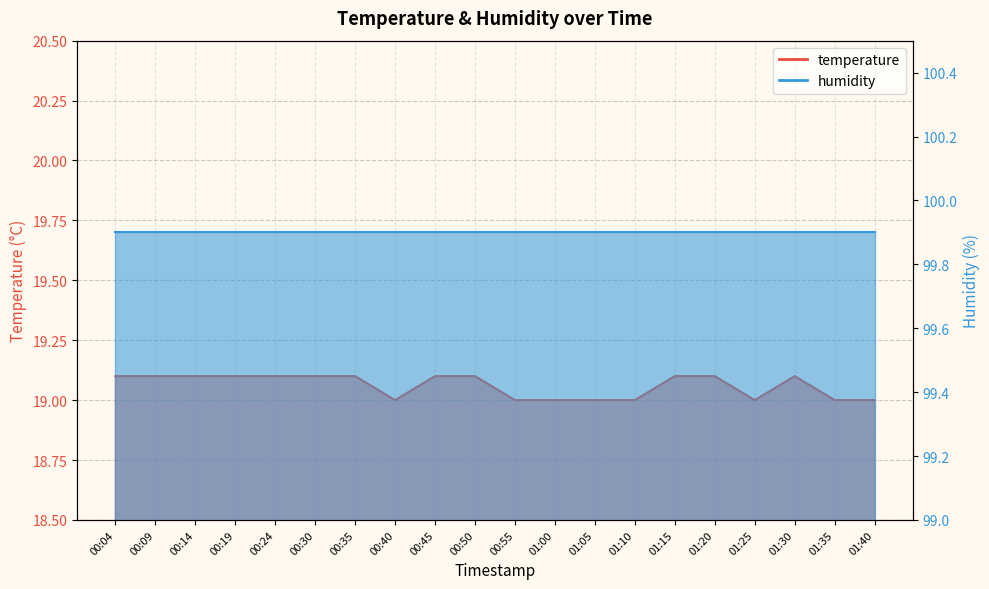

Reading left to right, list all the values displayed in this chart.

19.1	19.1	19.1	19.1	19.1	19.1	19.1	19.0	19.1	19.1	19.0	19.0	19.0	19.0	19.1	19.1	19.0	19.1	19.0	19.0